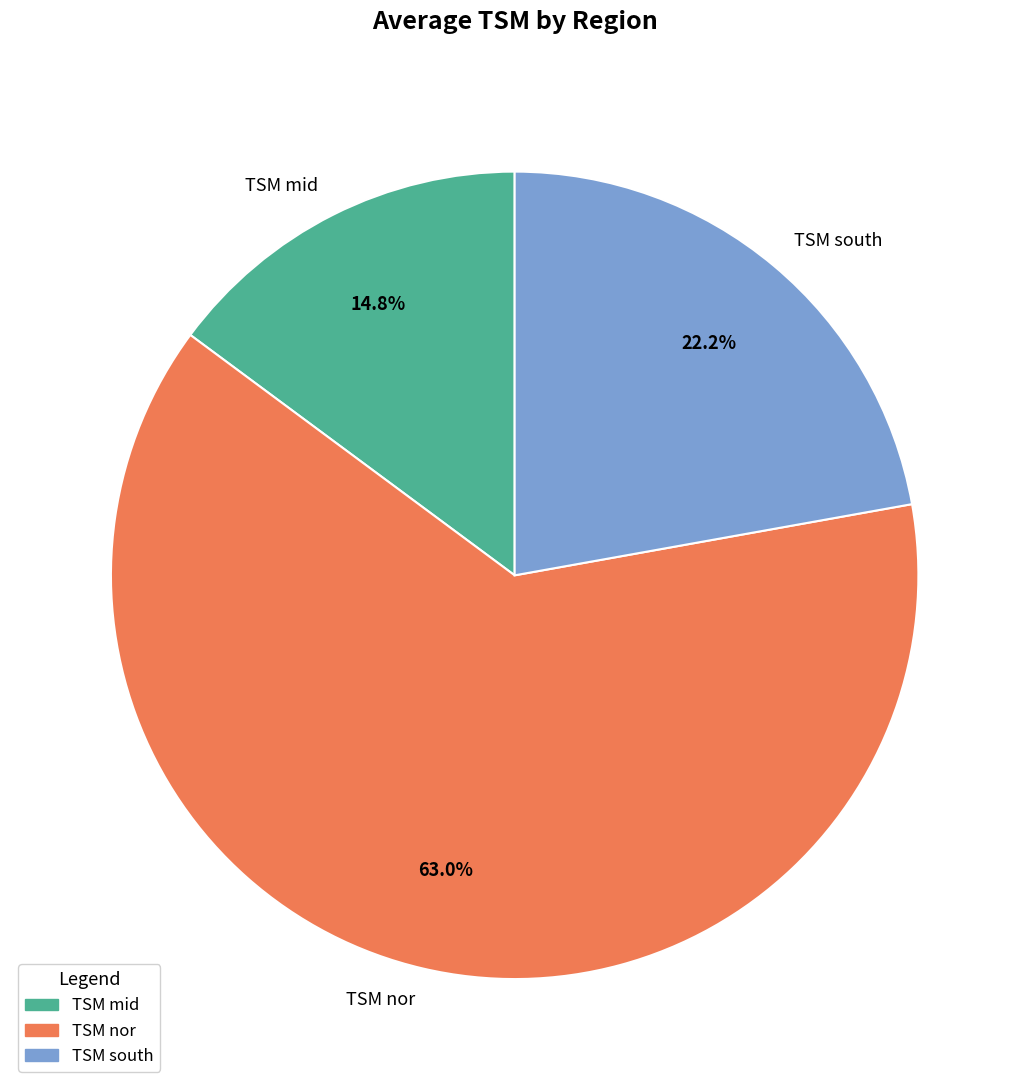

Rank the categories by value from highest to lowest.

TSM nor, TSM south, TSM mid